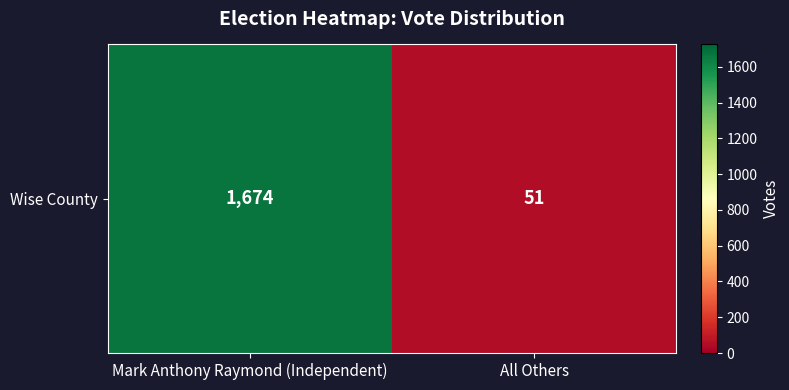

List the labels in order of value, largest first.

Mark Anthony Raymond (Independent), All Others